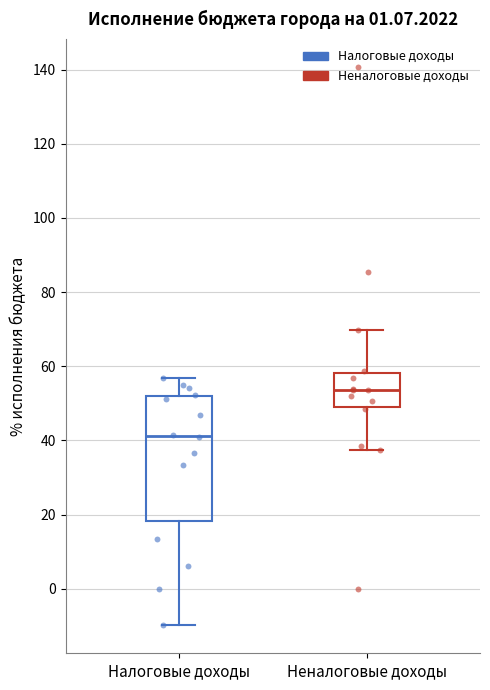

Reading left to right, read every box against the y-axis: the position of its median line, the range the box covers, and the ends of its whiskers. The values are not printed on the chart, so give them approximately, as read against the axis.

Налоговые доходы: median 42, box 18 to 52, whiskers -10 to 56
Неналоговые доходы: median 54, box 50 to 58, whiskers 38 to 70